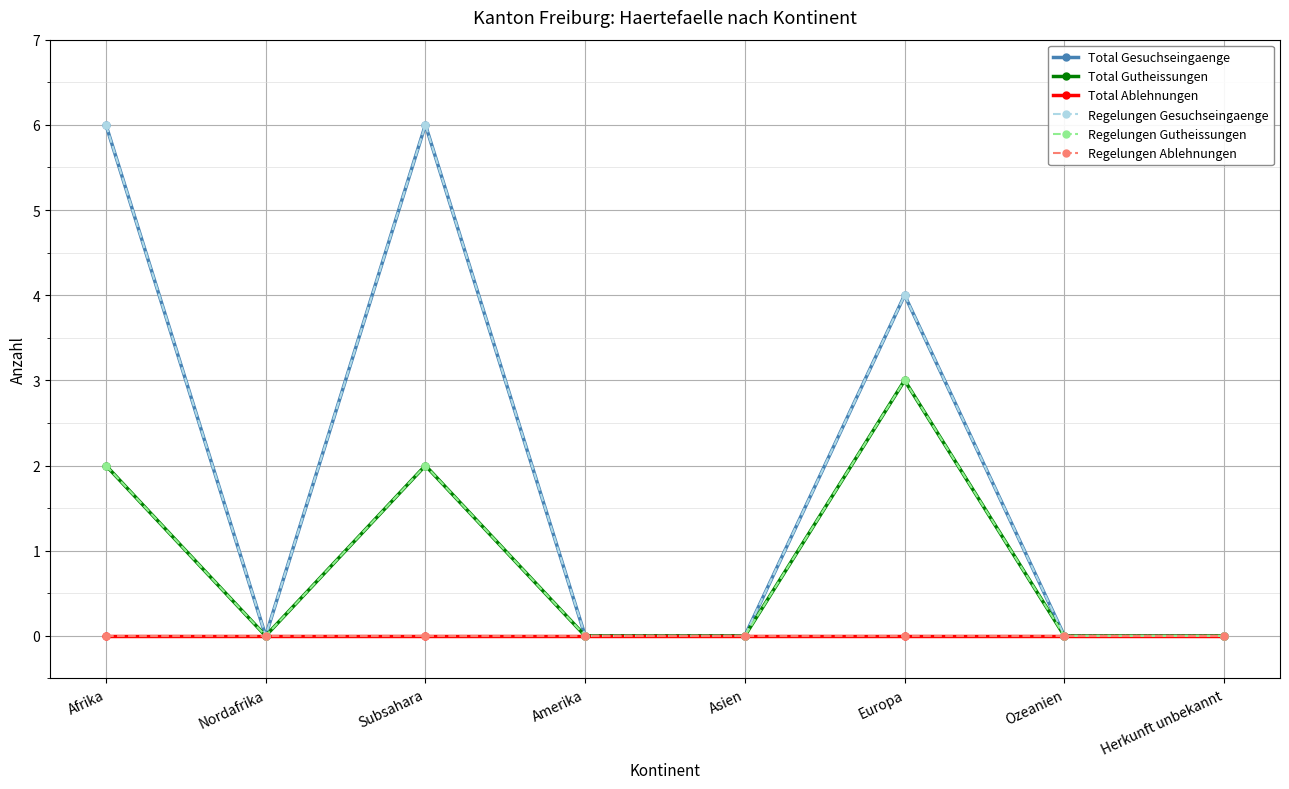

What is the label of the 1st point from the left?

Afrika